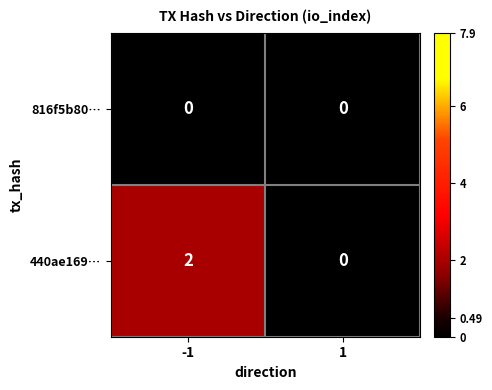

Which series has the widest spread of values?

440ae169…